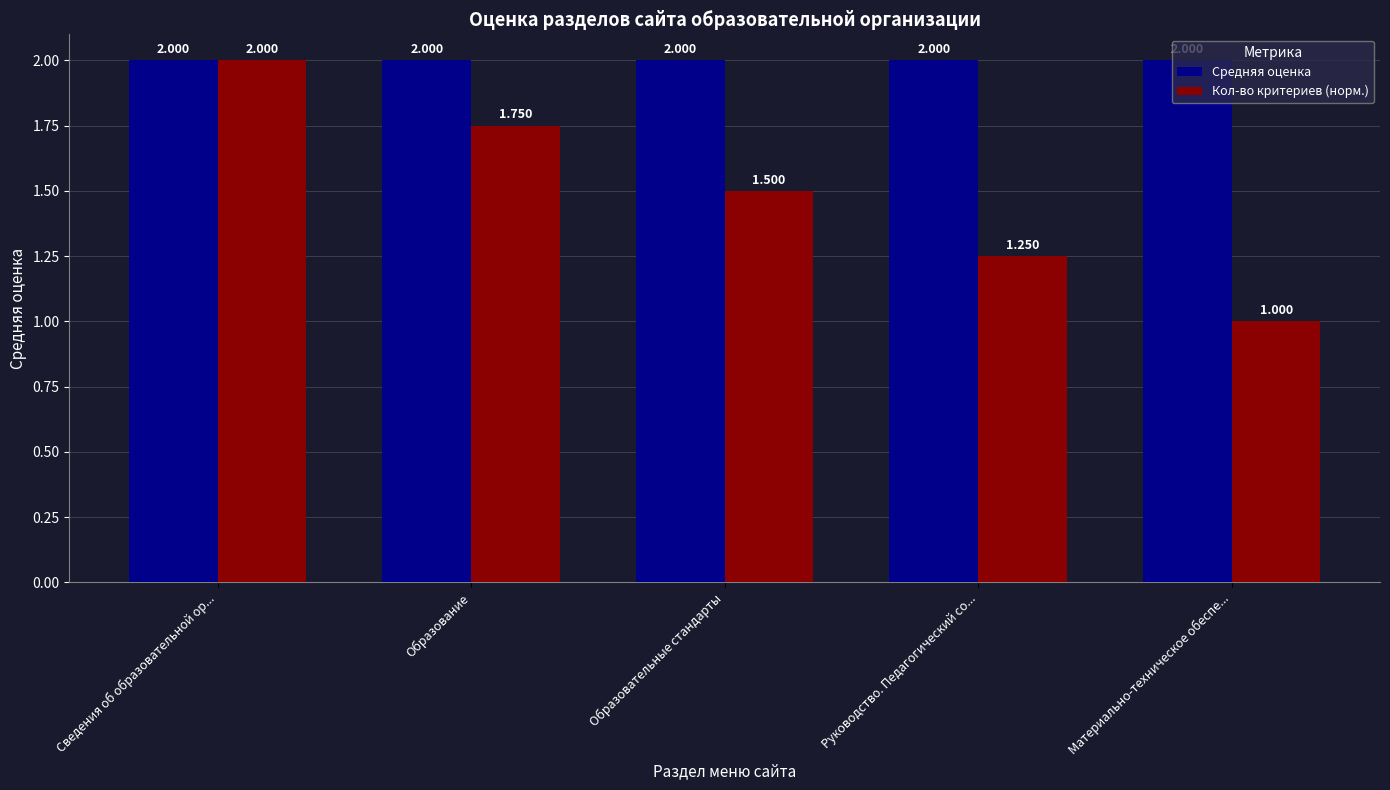

Which series has the widest spread of values?

Кол-во критериев (норм.)